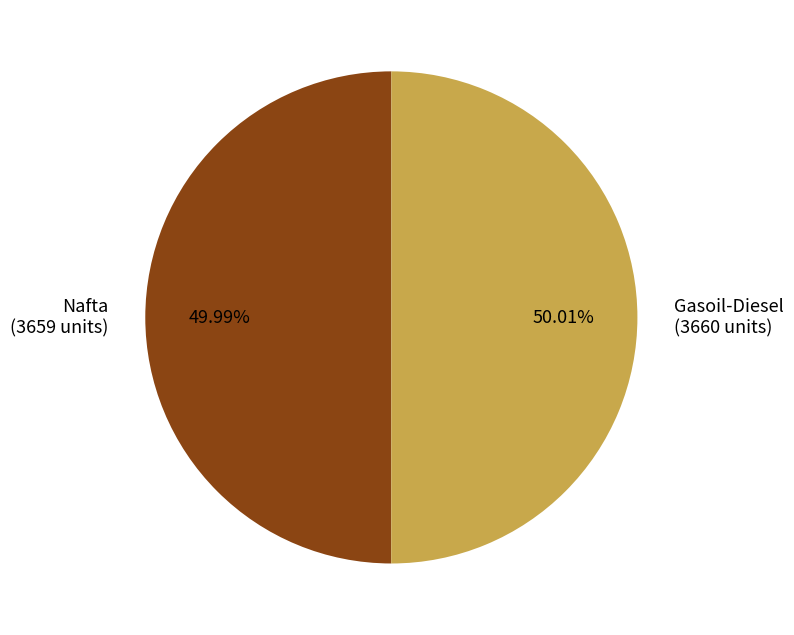

To the nearest percent, what portion does Nafta represent?

50%